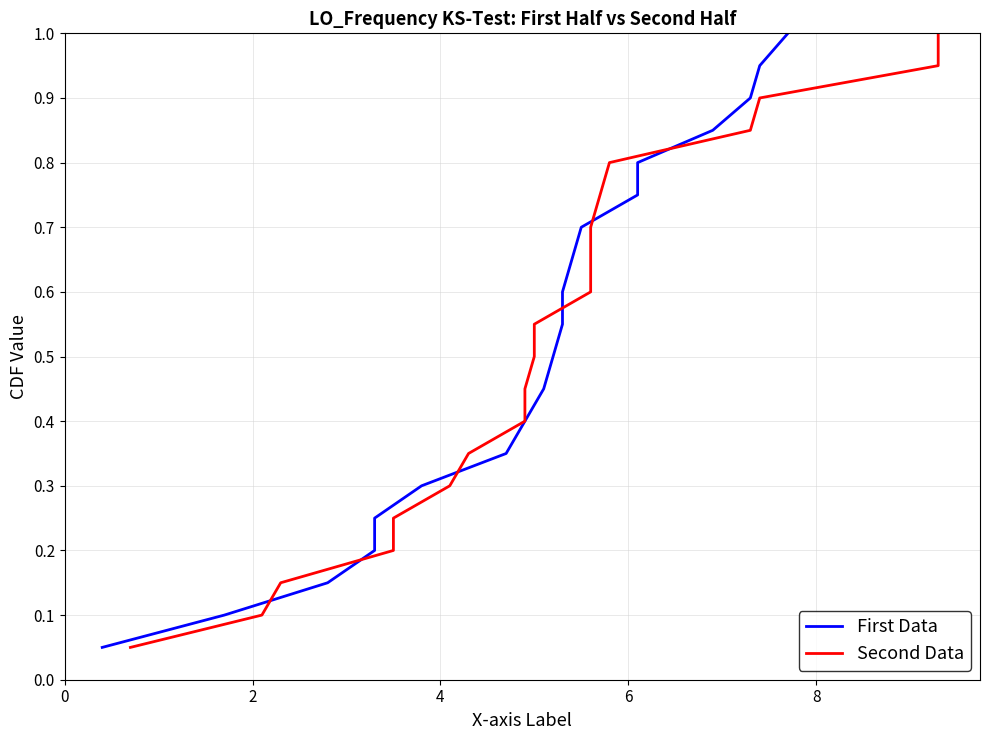

At how many categories does at least one series exceed 0?

20